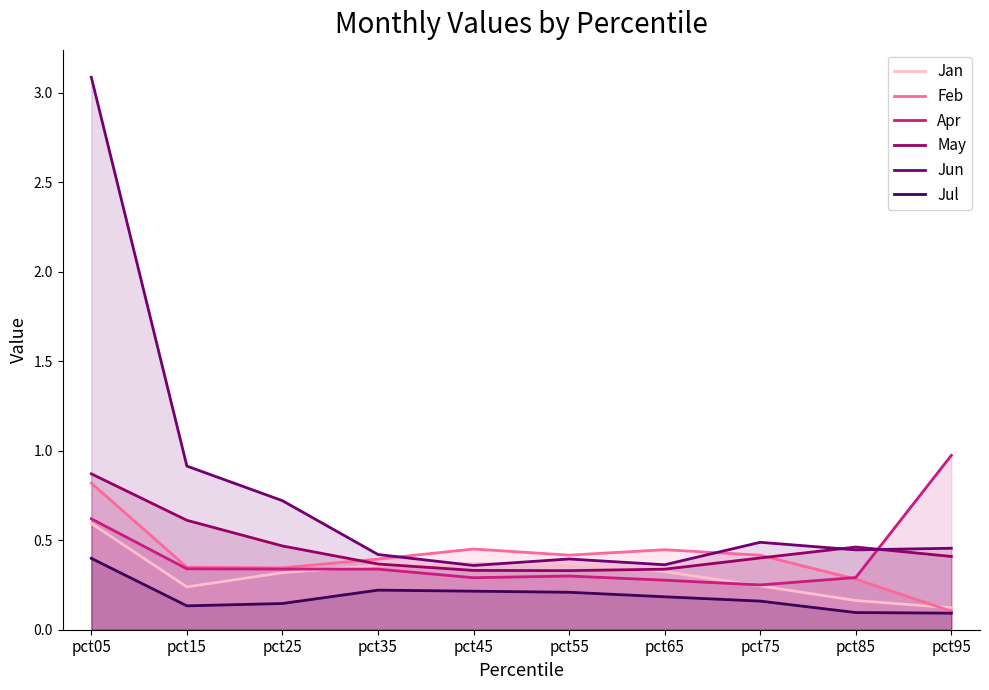

True or false: Jul has more than 1 interior local peaks.

False